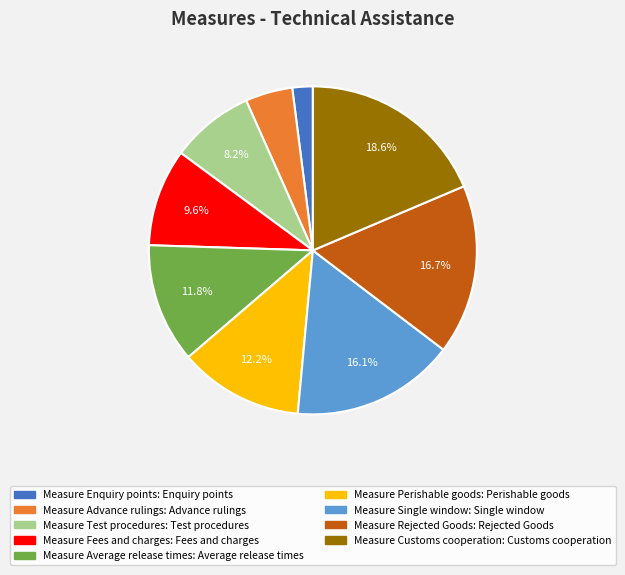

Is there a majority slice in this chart?

No